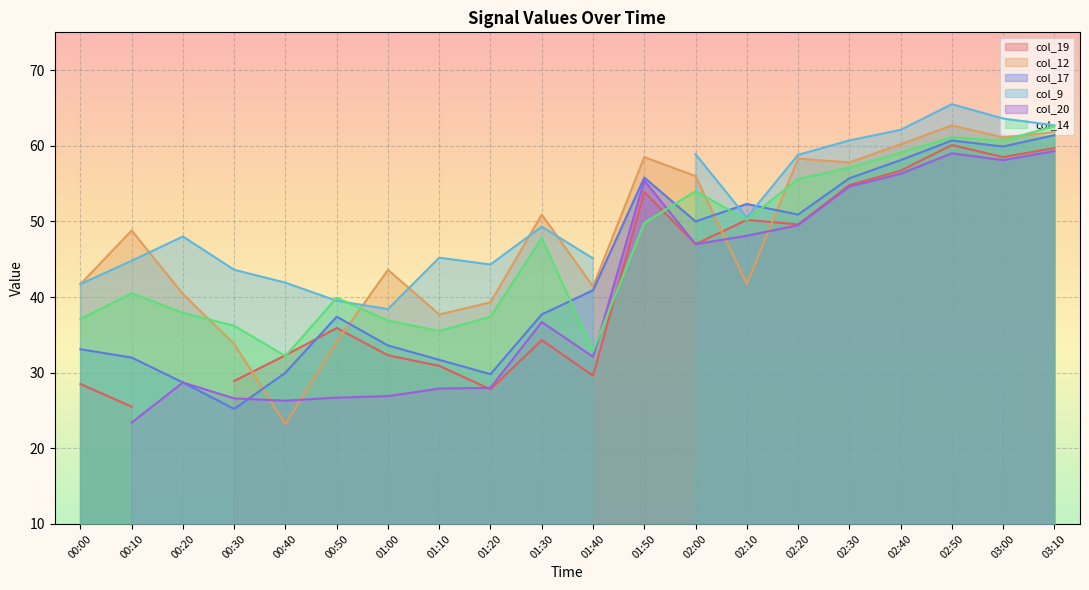

Which has a higher value, 01:50 or 02:50?

02:50